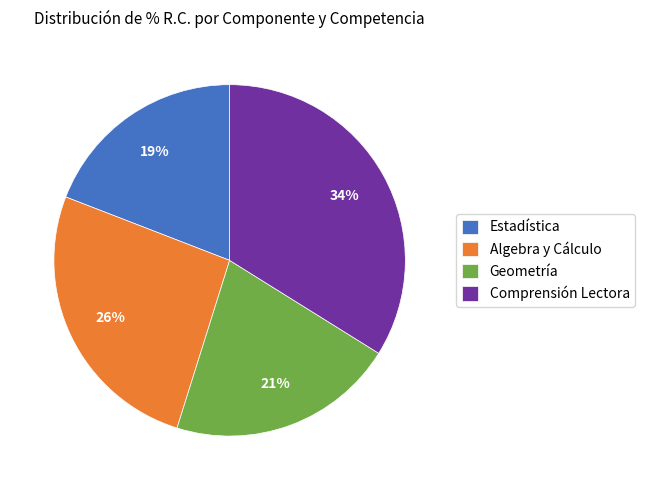

To the nearest percent, what is the difference between the largest and smallest slice percentages?

15%